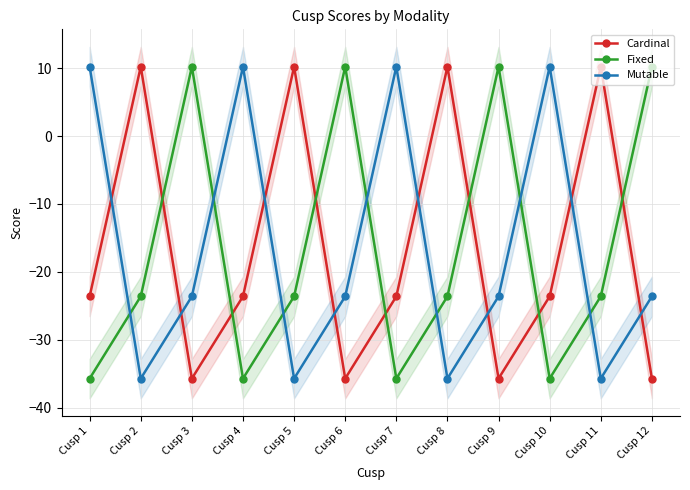

Reading right to left, transcribe all the data shown in this chart.

Cardinal: Cusp 12=-35.7	Cusp 11=10.2	Cusp 10=-23.6	Cusp 9=-35.7	Cusp 8=10.2	Cusp 7=-23.6	Cusp 6=-35.7	Cusp 5=10.2	Cusp 4=-23.6	Cusp 3=-35.7	Cusp 2=10.2	Cusp 1=-23.6
Fixed: Cusp 12=10.2	Cusp 11=-23.6	Cusp 10=-35.7	Cusp 9=10.2	Cusp 8=-23.6	Cusp 7=-35.7	Cusp 6=10.2	Cusp 5=-23.6	Cusp 4=-35.7	Cusp 3=10.2	Cusp 2=-23.6	Cusp 1=-35.7
Mutable: Cusp 12=-23.6	Cusp 11=-35.7	Cusp 10=10.2	Cusp 9=-23.6	Cusp 8=-35.7	Cusp 7=10.2	Cusp 6=-23.6	Cusp 5=-35.7	Cusp 4=10.2	Cusp 3=-23.6	Cusp 2=-35.7	Cusp 1=10.2